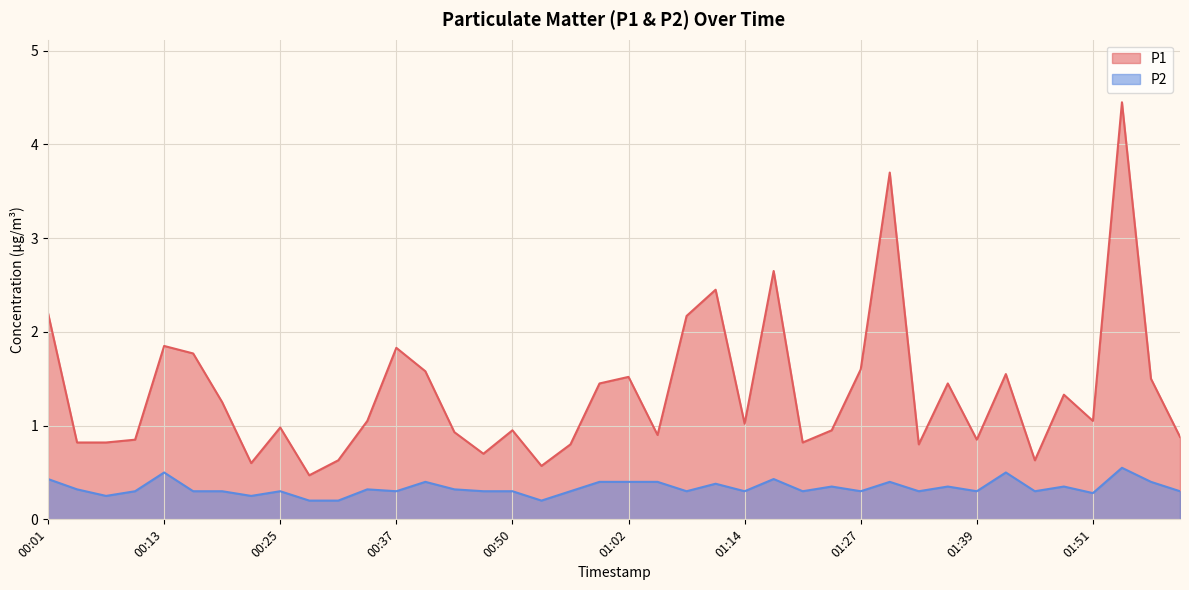

At which category is the sum across all series the highest?

01:54